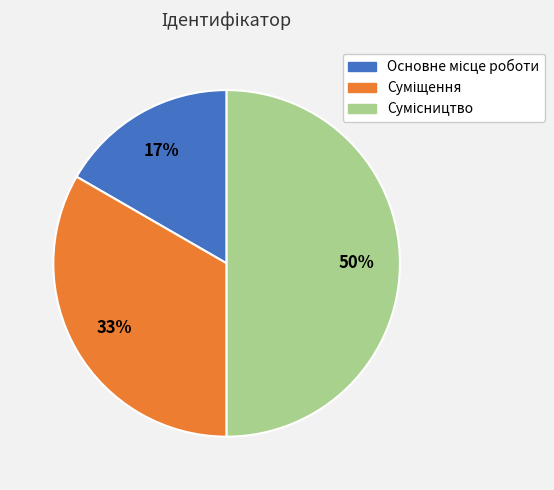

To the nearest percent, what is the difference between the largest and smallest slice percentages?

33%